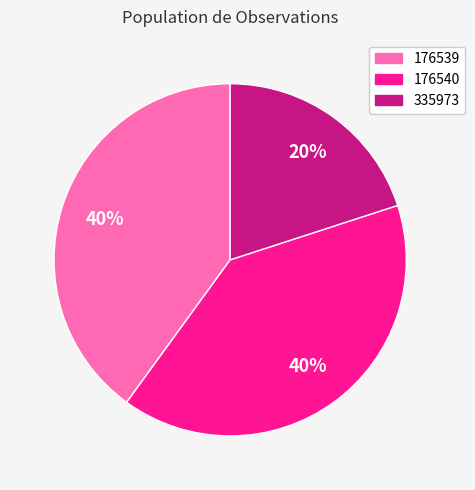

True or false: 176540 accounts for 40% of the total.

True